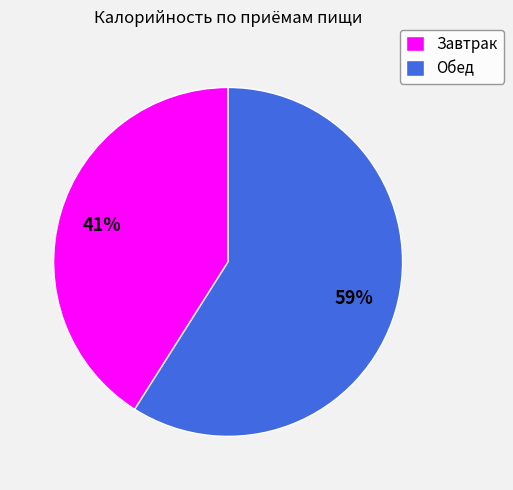

What is the ratio of the value at Завтрак to the value at Обед?

0.7